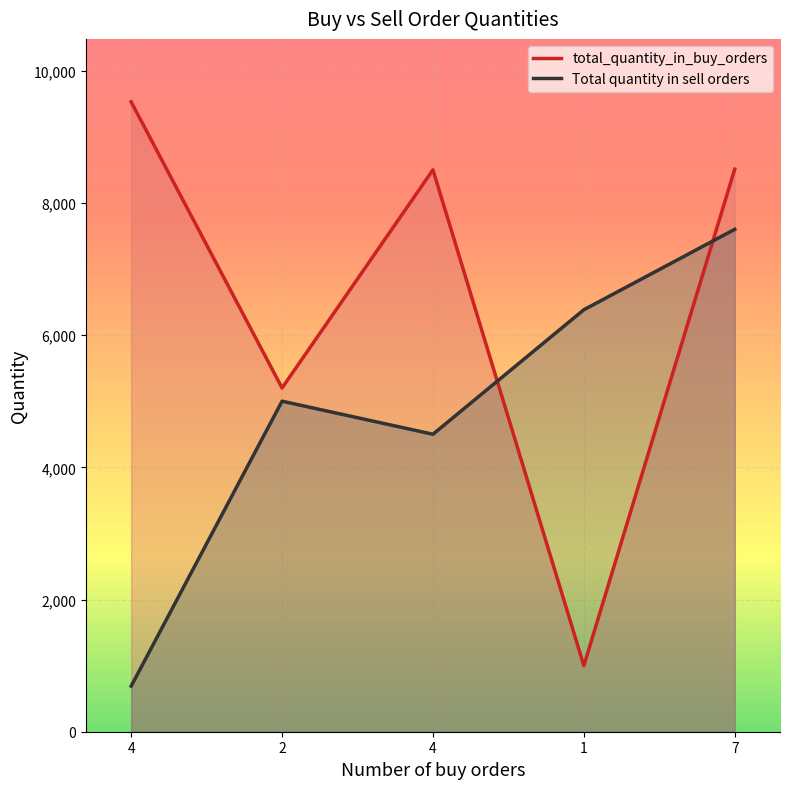

Reading left to right, transcribe all the data shown in this chart.

total_quantity_in_buy_orders: 4=9528	2=5200	4=8500	1=1000	7=8510
Total quantity in sell orders: 4=690	2=5000	4=4500	1=6383	7=7600